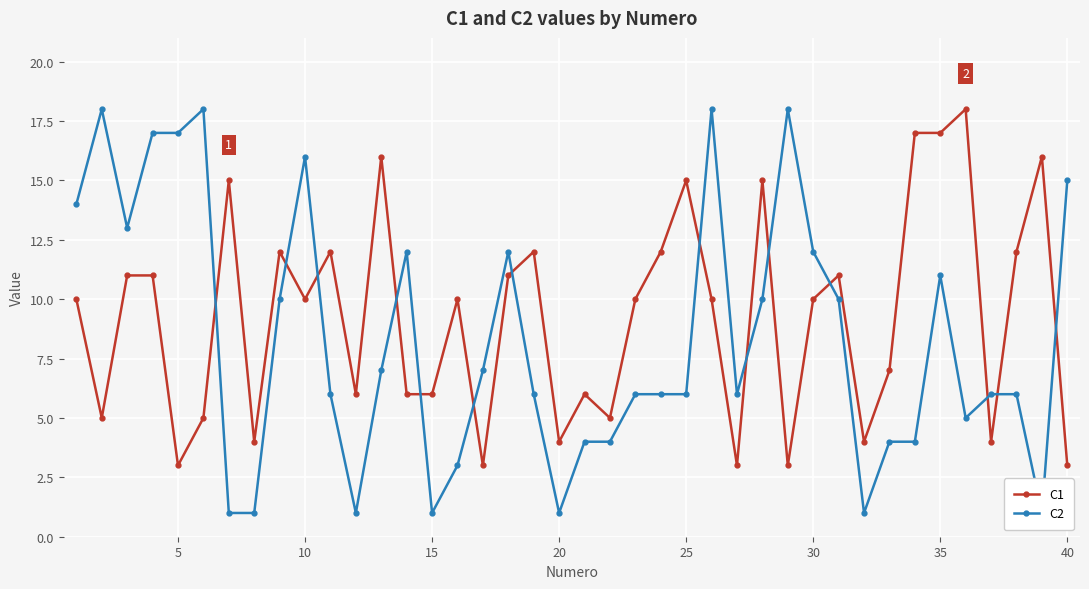

What is the difference between the maximum and second lowest values in the C1 series?

15